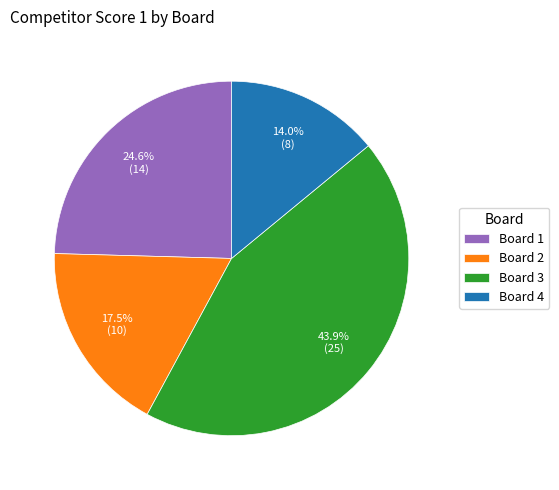

To the nearest percent, what percentage of the pie is Board 1?

25%